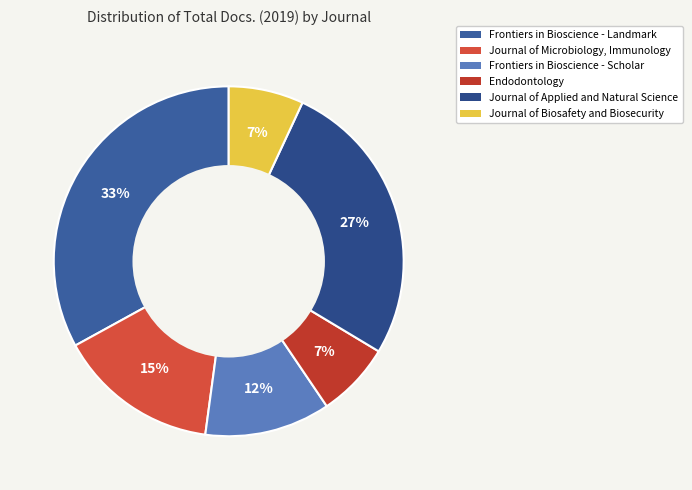

How many segments does this pie chart have?

6